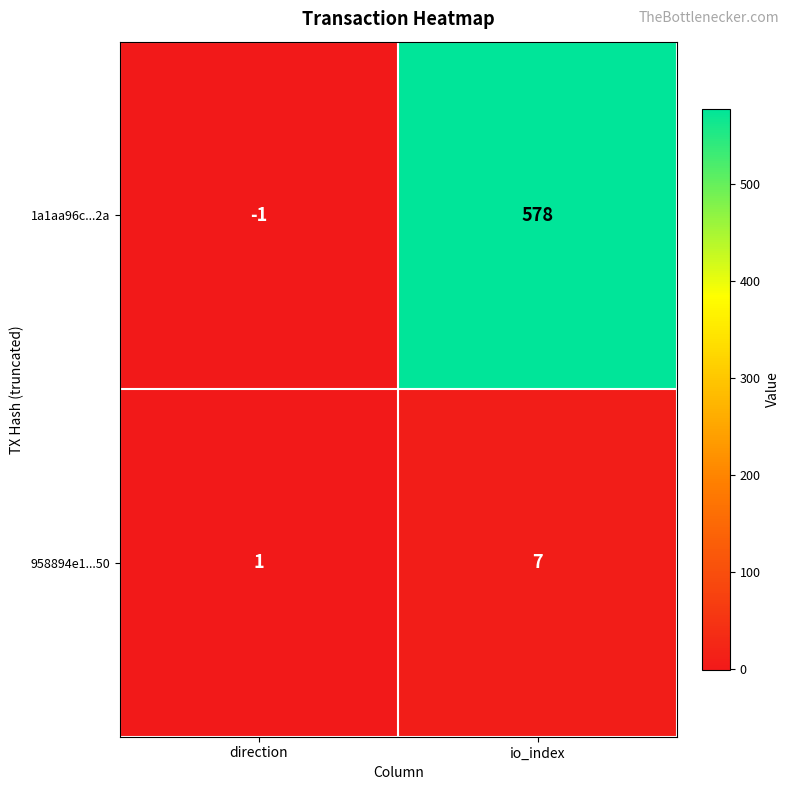

True or false: 958894e1...50 has a value of 1 at direction.

True